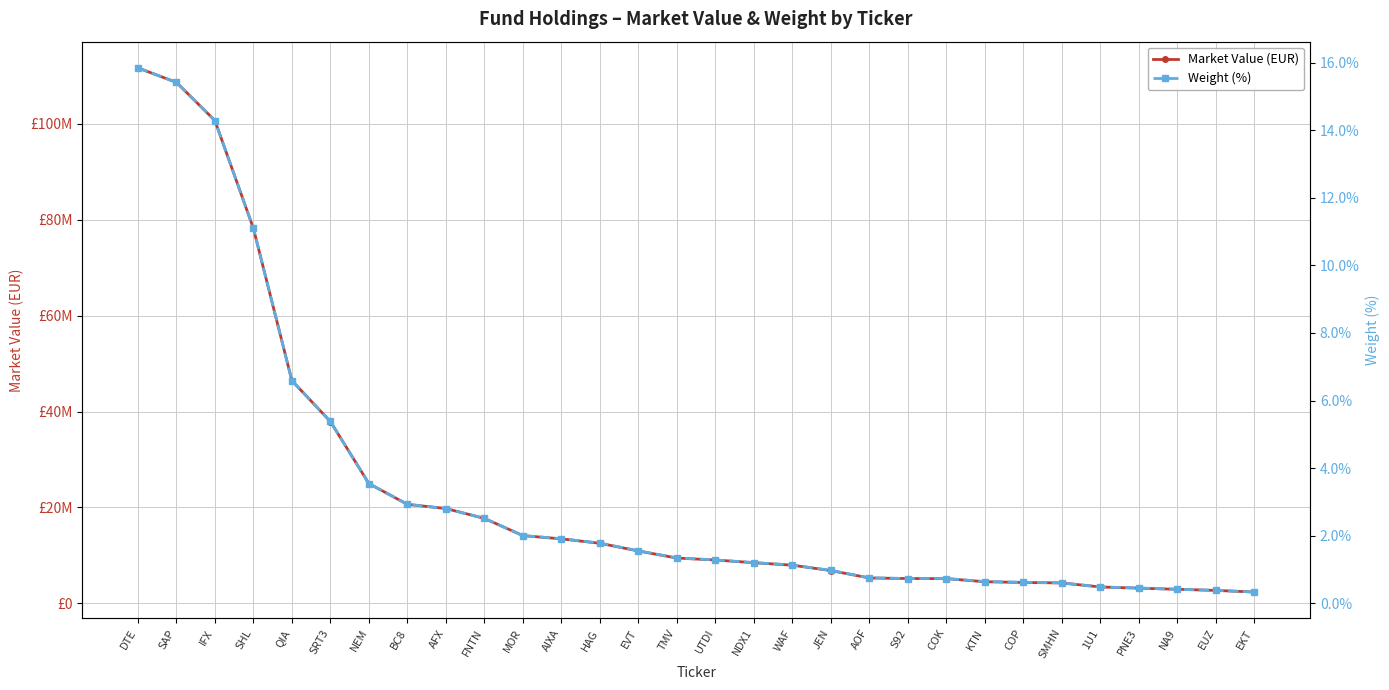

How many categories are shown in the chart?

30